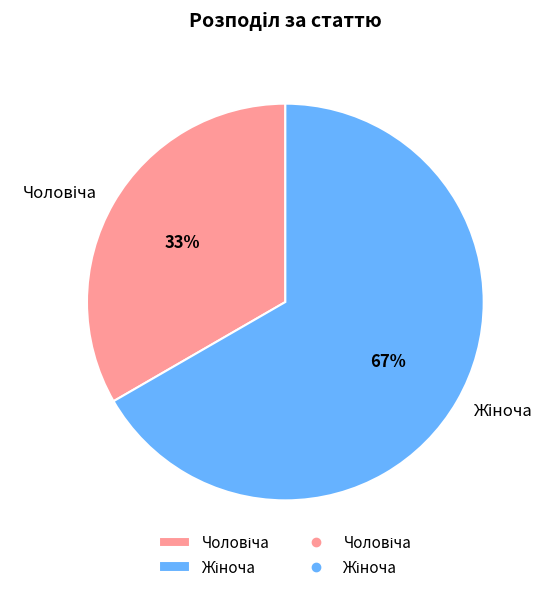

To the nearest percent, what is the average slice percentage?

50%